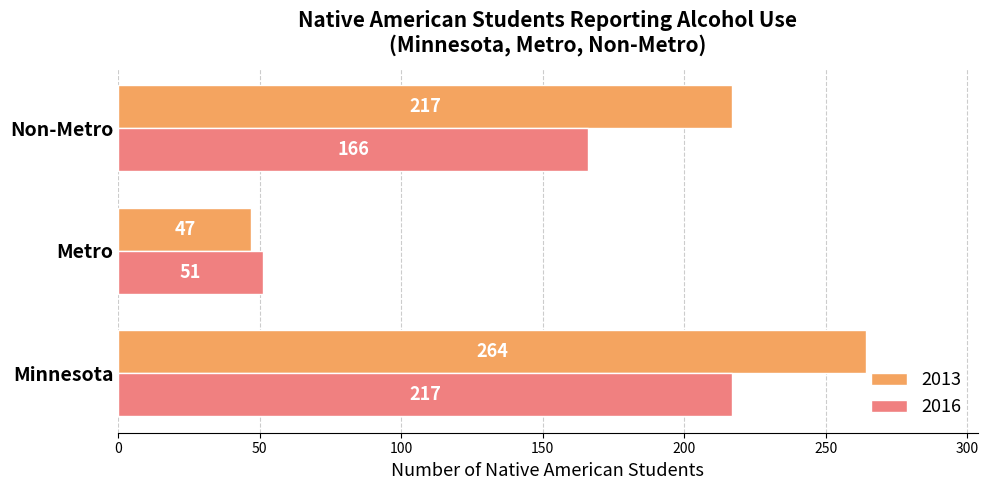

What is the difference between the maximum and minimum values in the 2016 series?

166